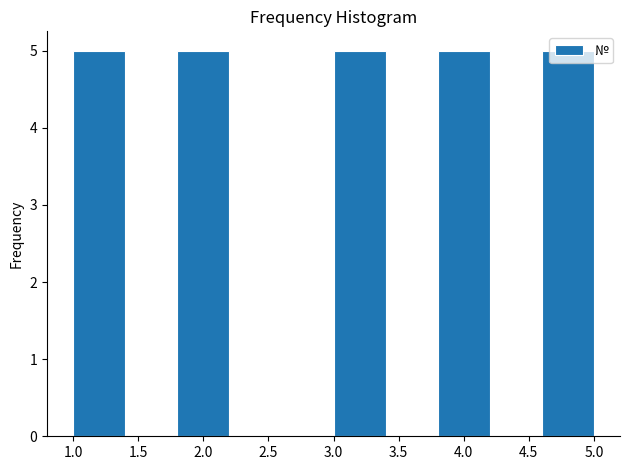

Reading left to right, list every bar in this chart as the range it spans on the x-axis followed by its height. The values are not printed on the chart, so give them approximately, as read against the axis.

1.0 to 1.4: 5
1.4 to 1.8: 0
1.8 to 2.2: 5
2.2 to 2.6: 0
2.6 to 3.0: 0
3.0 to 3.4: 5
3.4 to 3.8: 0
3.8 to 4.2: 5
4.2 to 4.6: 0
4.6 to 5.0: 5